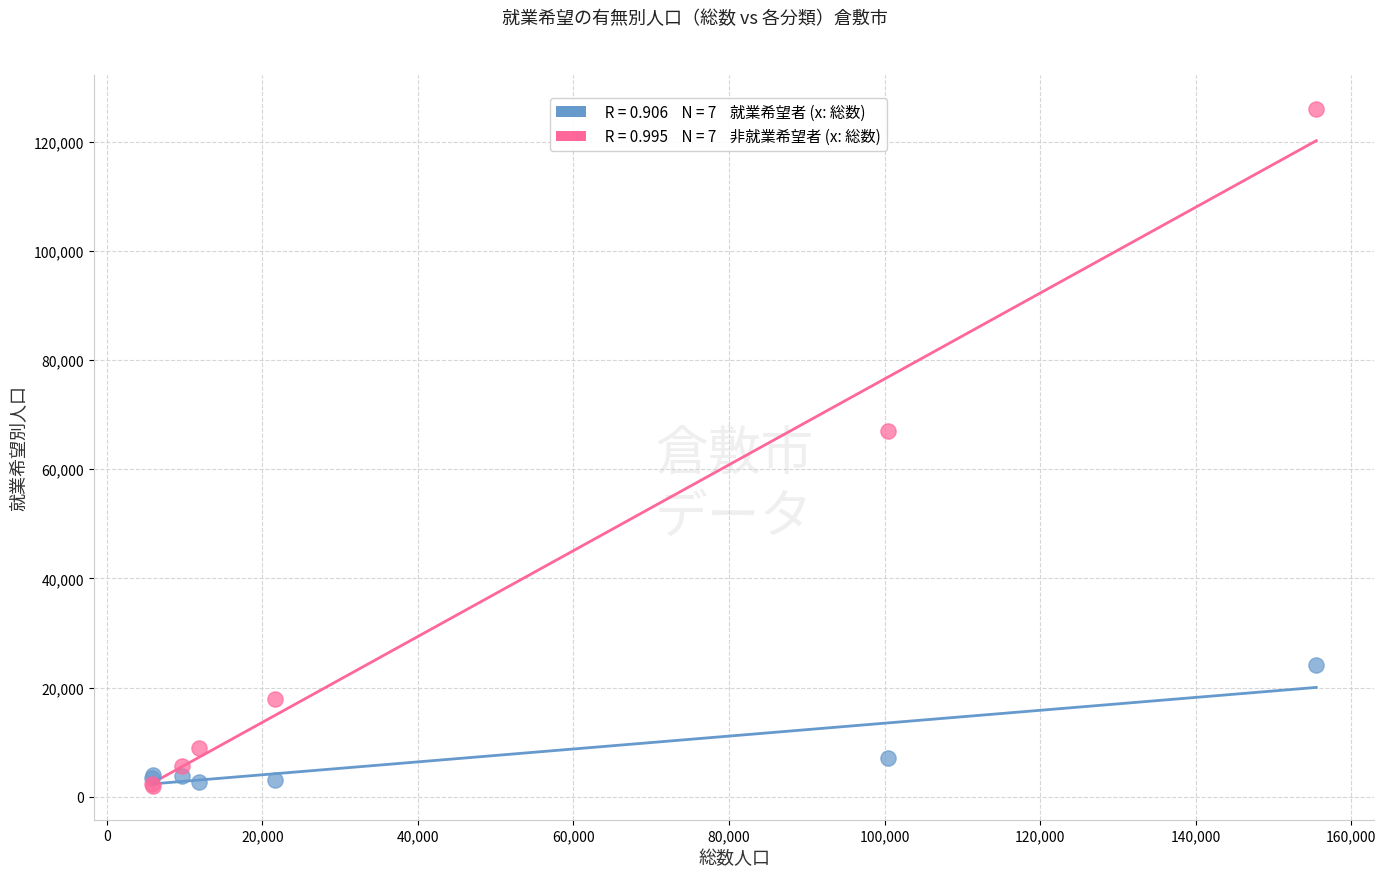

Across all series, what Y value is closest to 64000?

67000